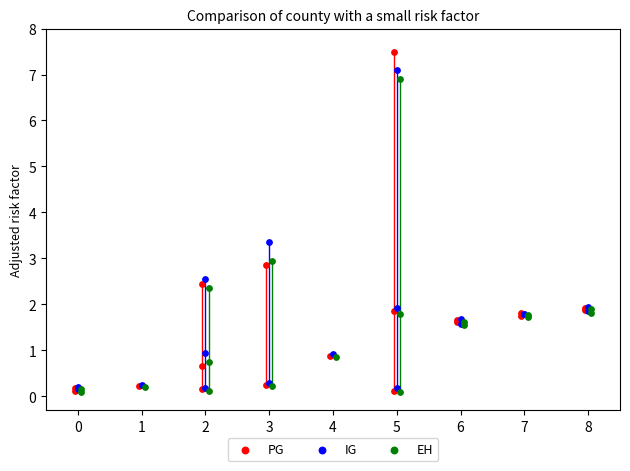

Which series has the largest Y range (max minus min)?

PG